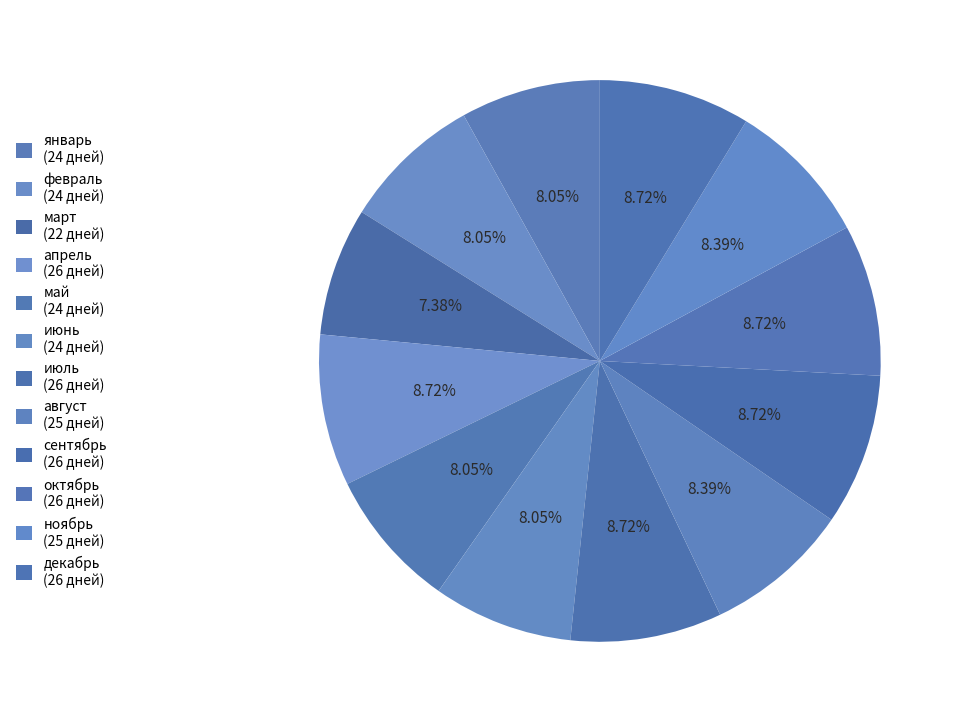

How many slices are in this pie chart?

12